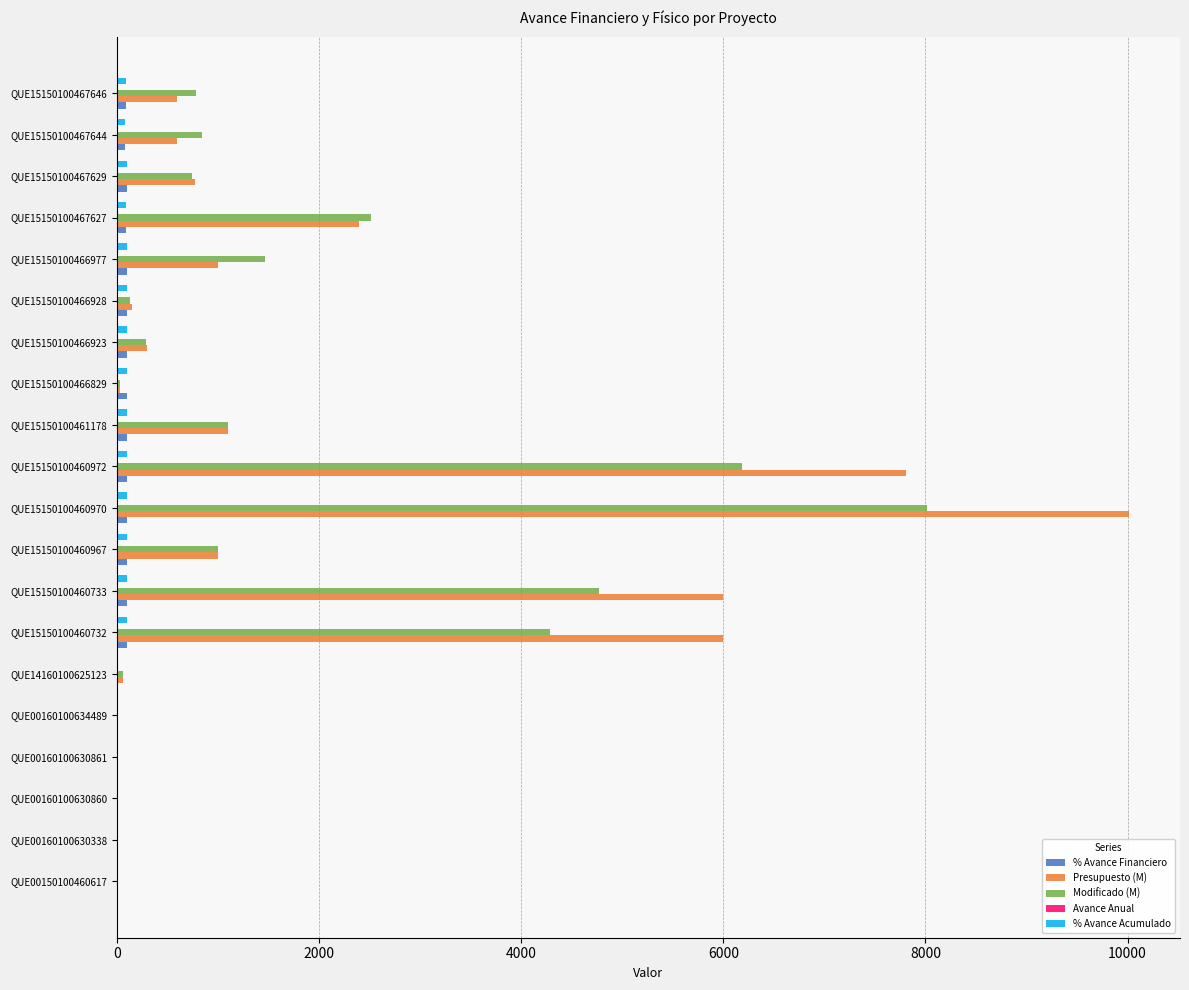

Is it true that Presupuesto (M) equals 244.6 at QUE15150100467629?

False